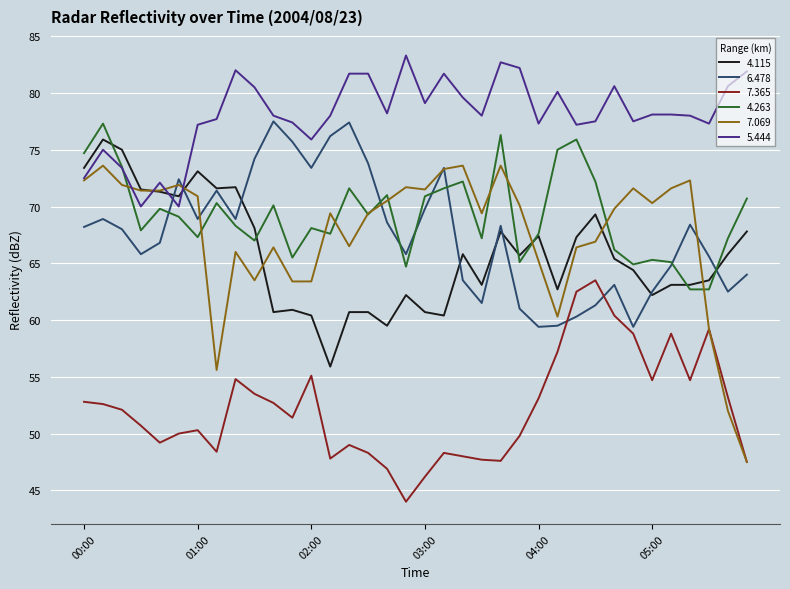

What is the greatest value displayed?

83.3